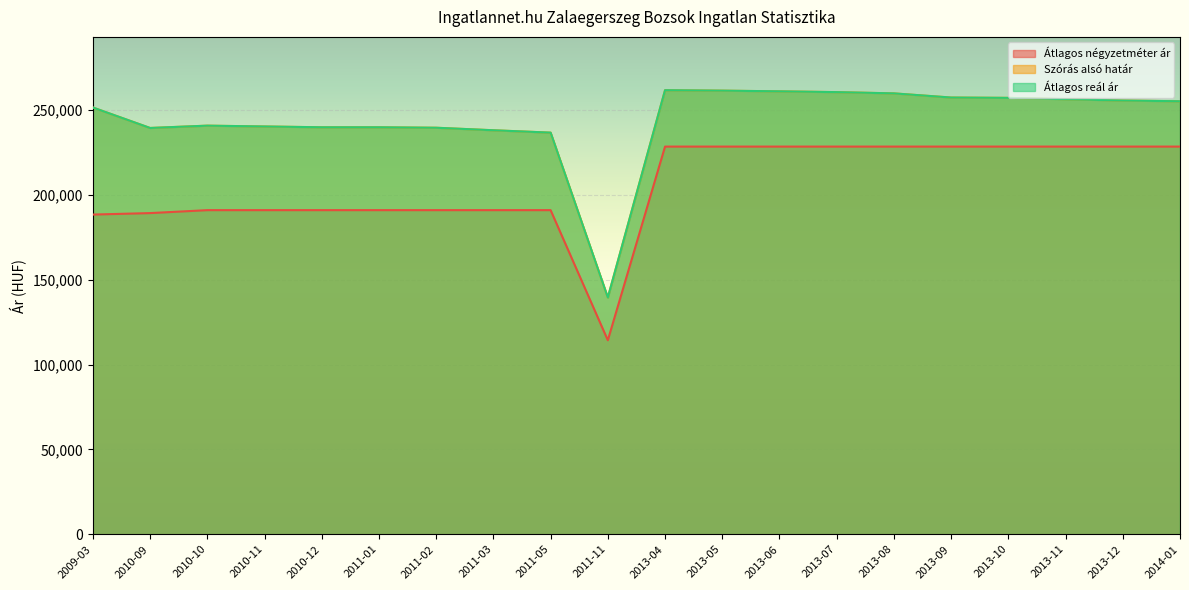

At which category does Átlagos négyzetméter ár reach its first local valley?

2011-11